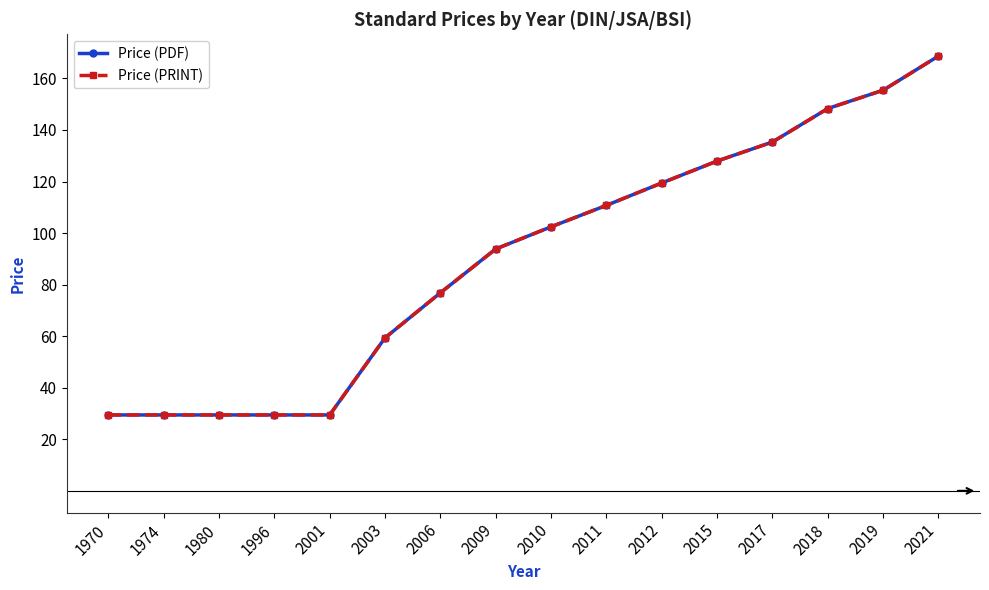

At which label is Price (PDF) closest to 99?

2010